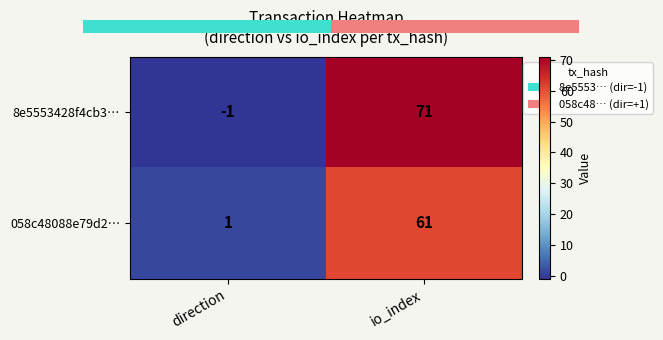

Which category has the highest value across all series?

io_index